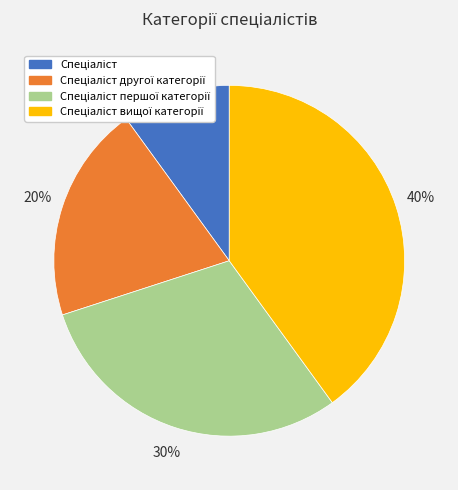

To the nearest percent, what is the difference between the largest and smallest slice percentages?

30%